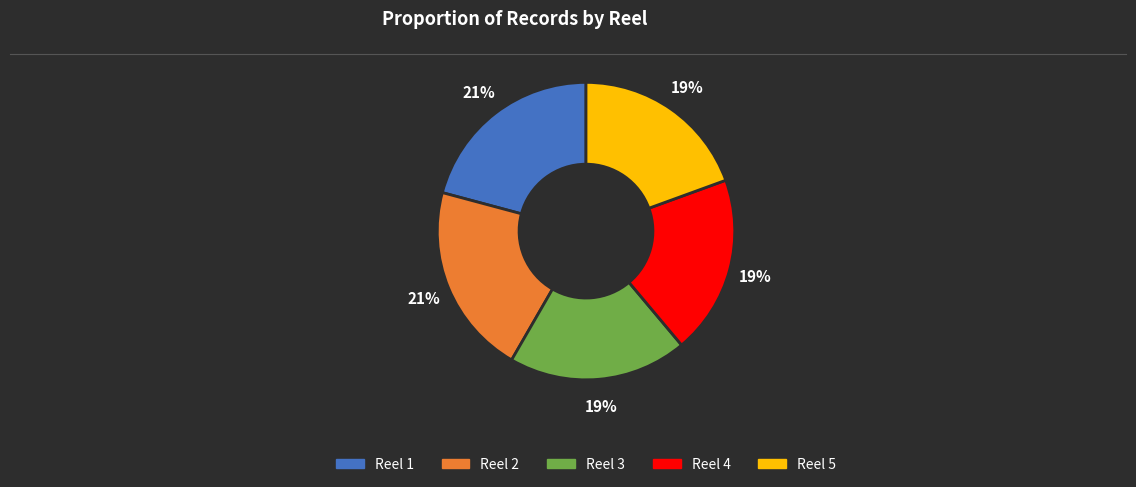

Does Reel 5 account for over 50% of the chart?

No